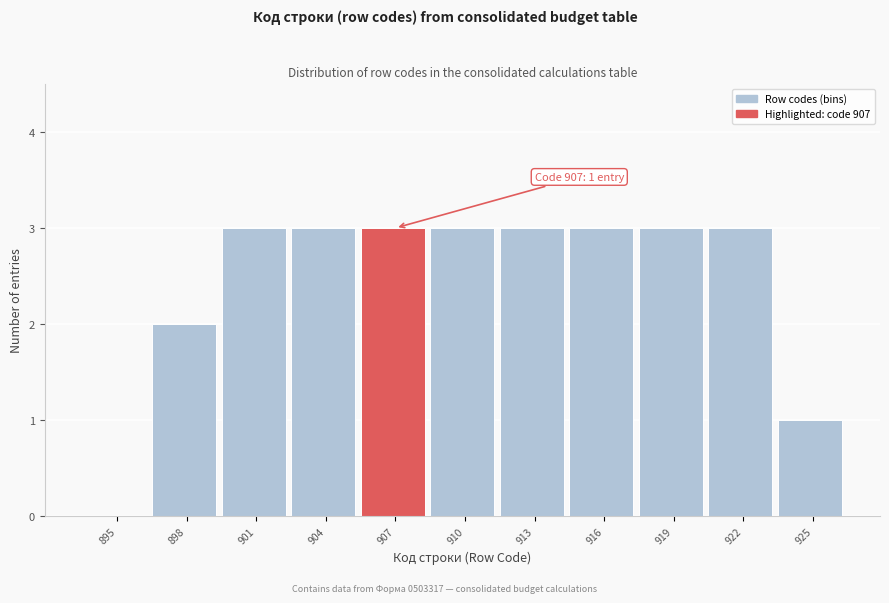

Reading left to right, list all the values displayed in this chart.

895=0	898=2	901=3	904=3	907=3	910=3	913=3	916=3	919=3	922=3	925=1